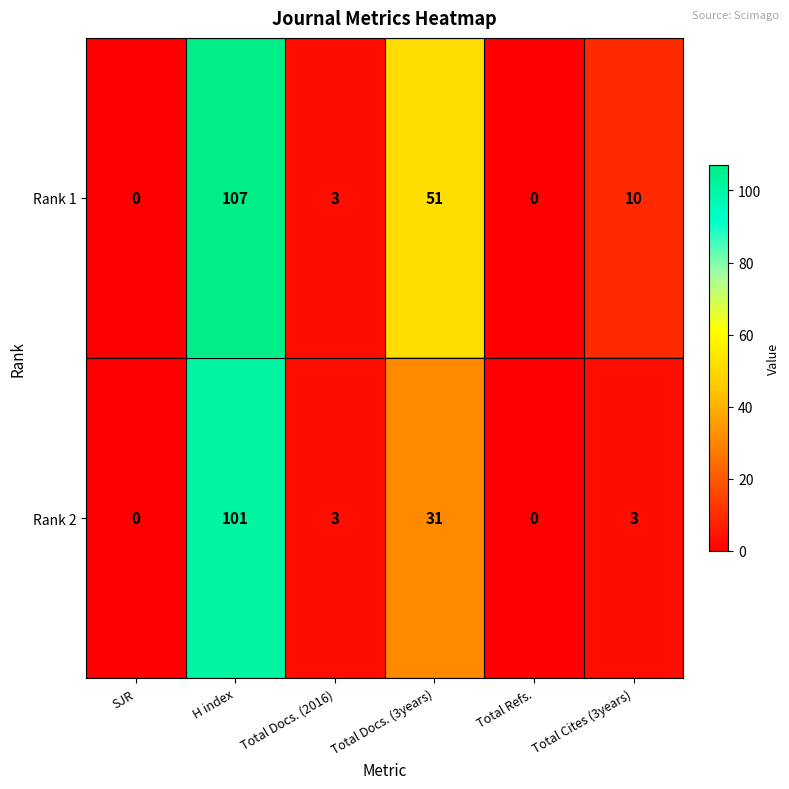

Where does the Rank 2 series first go above 3?

H index